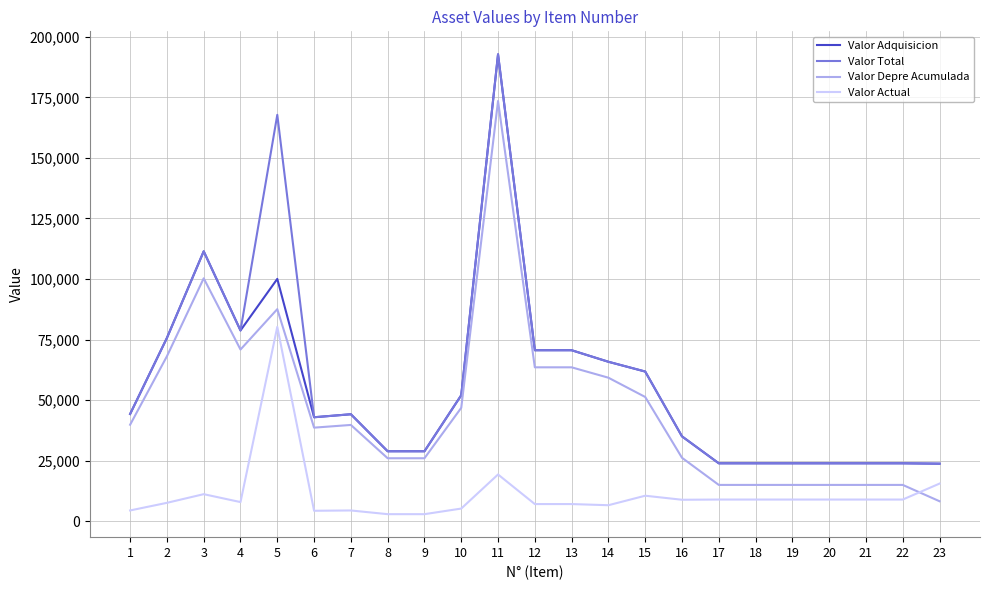

Read the Valor Depre Acumulada value at 7.

39736.9